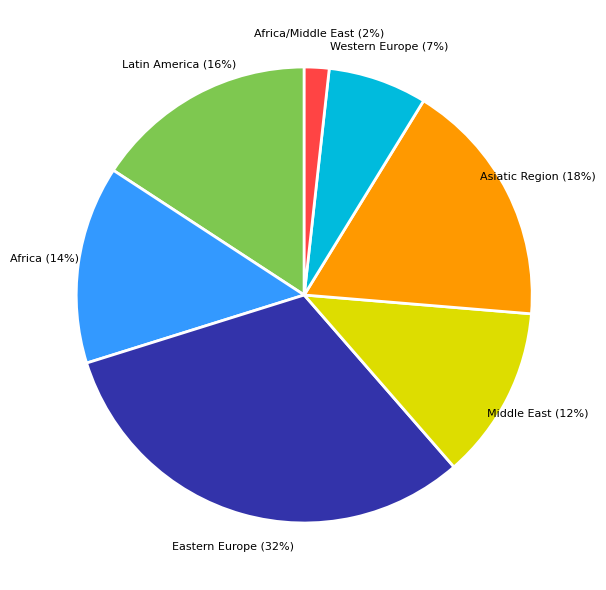

To the nearest percent, what is the average slice percentage?

14%